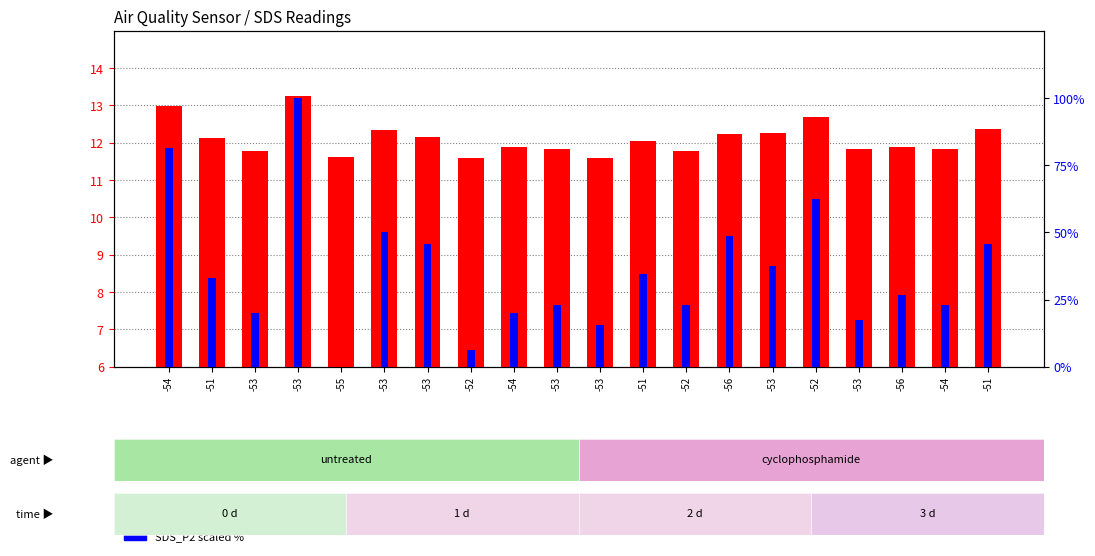

At -52, list the series in order from largest to smallest.

SDS_P1, SDS_P2 (scaled %)